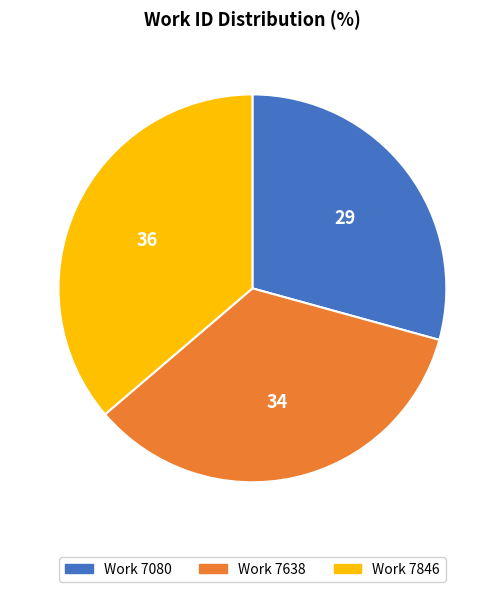

Does any single category account for the majority?

No